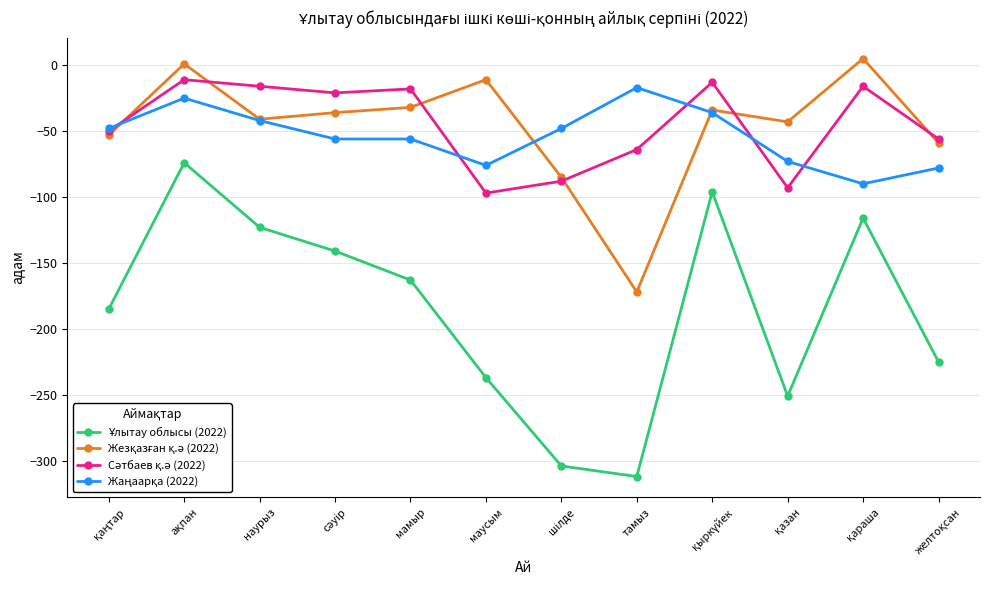

What is the label of the 5th point from the left?

мамыр